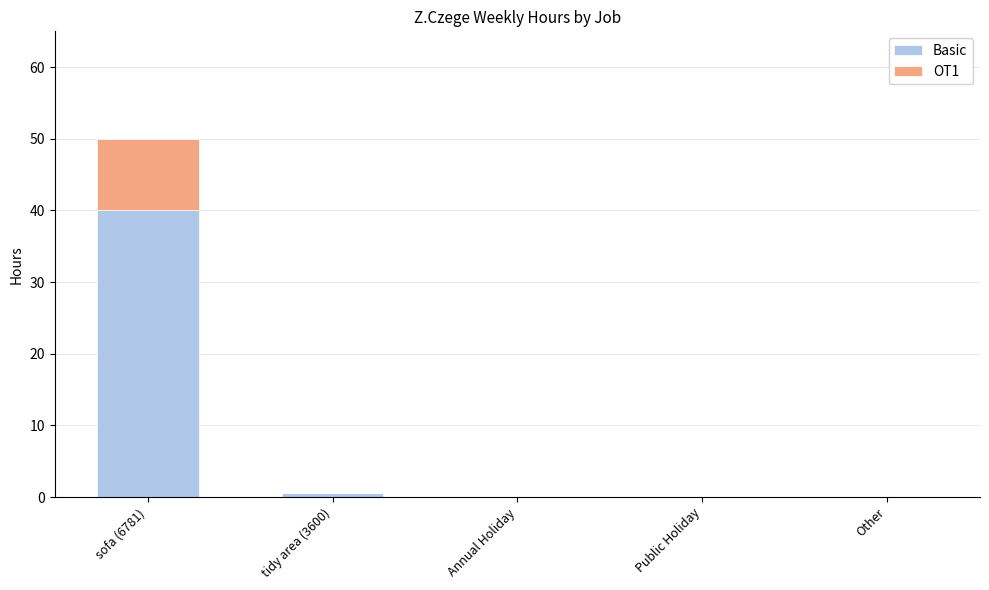

True or false: Basic has a value of -19.0 at Public Holiday.

False